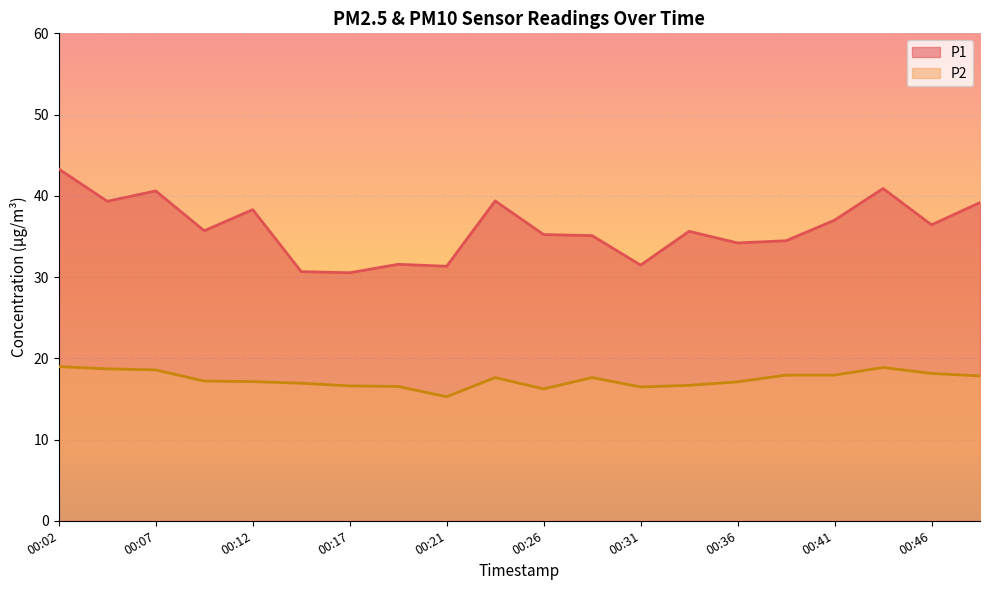

List the labels in order of P2 value, smallest first.

00:21, 00:26, 00:31, 00:19, 00:17, 00:34, 00:14, 00:36, 00:12, 00:09, 00:24, 00:29, 00:48, 00:38, 00:41, 00:46, 00:07, 00:04, 00:43, 00:02